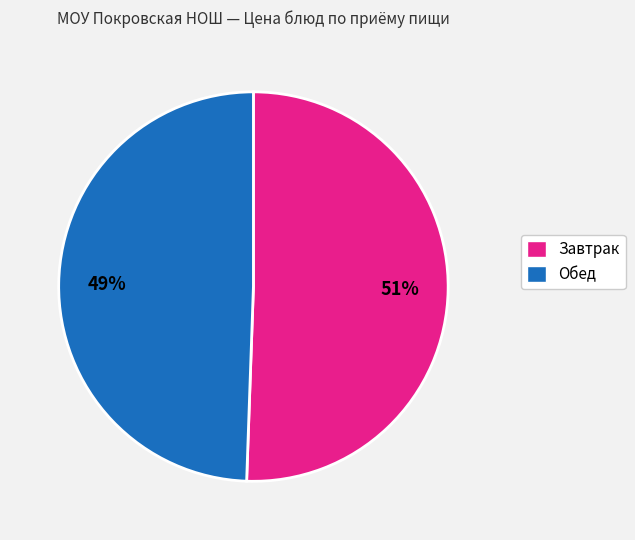

To the nearest percent, what is the average slice percentage?

50%